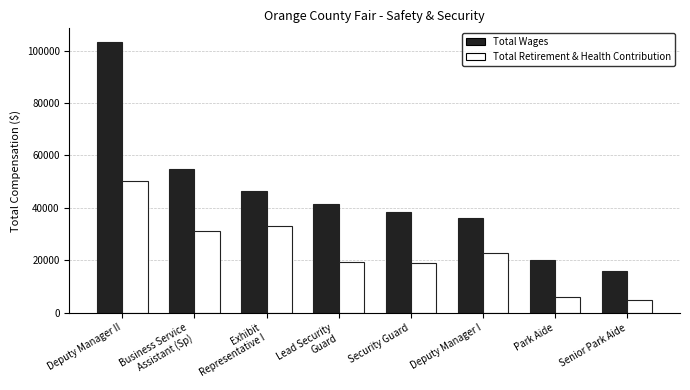

What is the spread (max minus min) of values at Park Aide?

14036